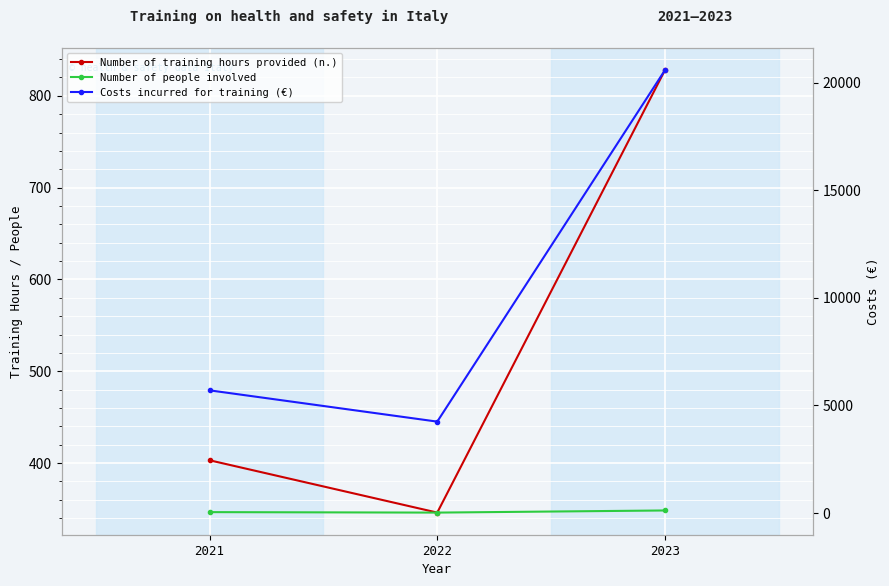

Reading left to right, list all the values displayed in this chart.

Number of training hours provided (n.): 2021=403	2022=346	2023=828
Number of people involved: 2021=48	2022=26	2023=125
Costs incurred for training (€): 2021=5704	2022=4251	2023=20575